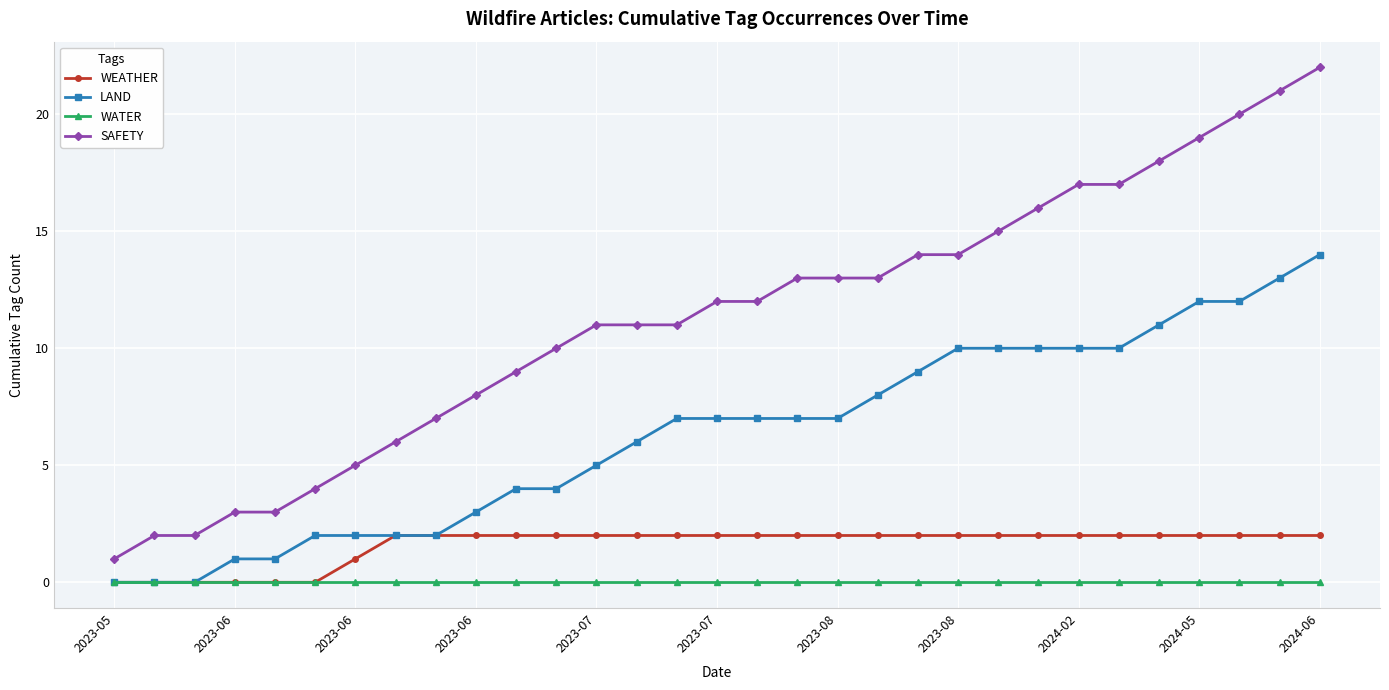

Which series has the largest total across all categories?

SAFETY